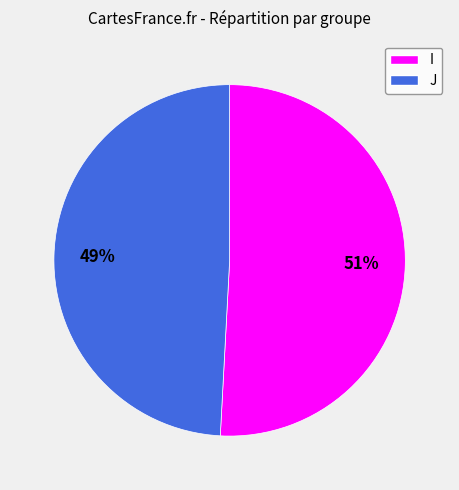

True or false: J accounts for 62% of the total.

False